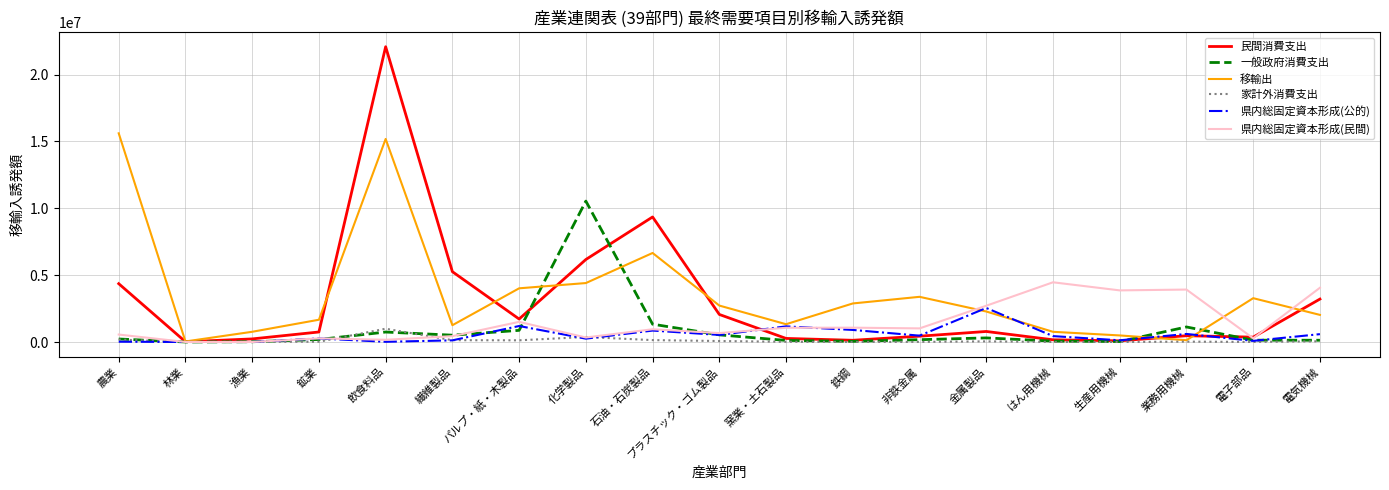

What is the difference between the maximum and minimum values in the 家計外消費支出 series?

992520